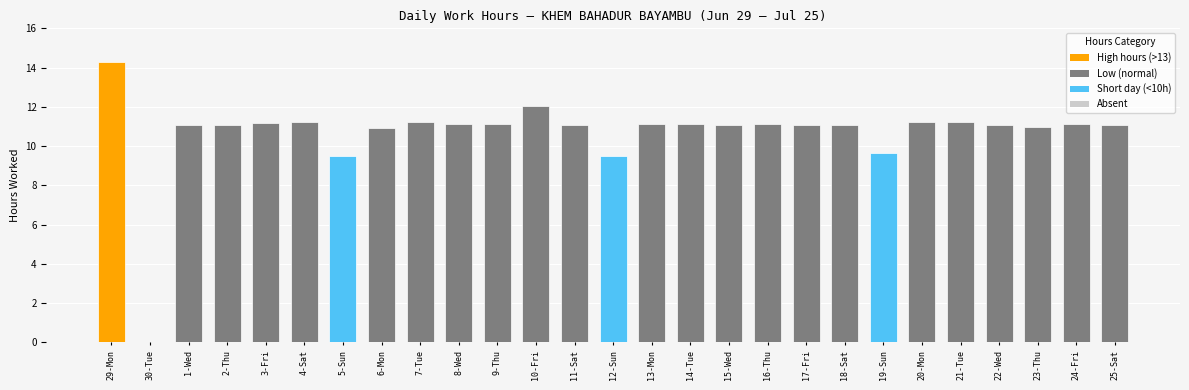

The value at 7-Tue is 11.2. True or false?

True